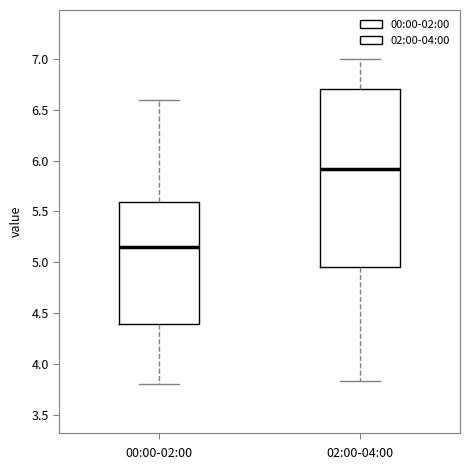

Reading left to right, transcribe this box plot: for each box, give where its median line is, the range the box spans, and where its two whiskers end, as read against the y-axis. The values are not printed on the chart, so give them approximately, as read against the axis.

00:00-02:00: median 5.15, box 4.40 to 5.60, whiskers 3.80 to 6.60
02:00-04:00: median 5.90, box 4.95 to 6.70, whiskers 3.85 to 7.00